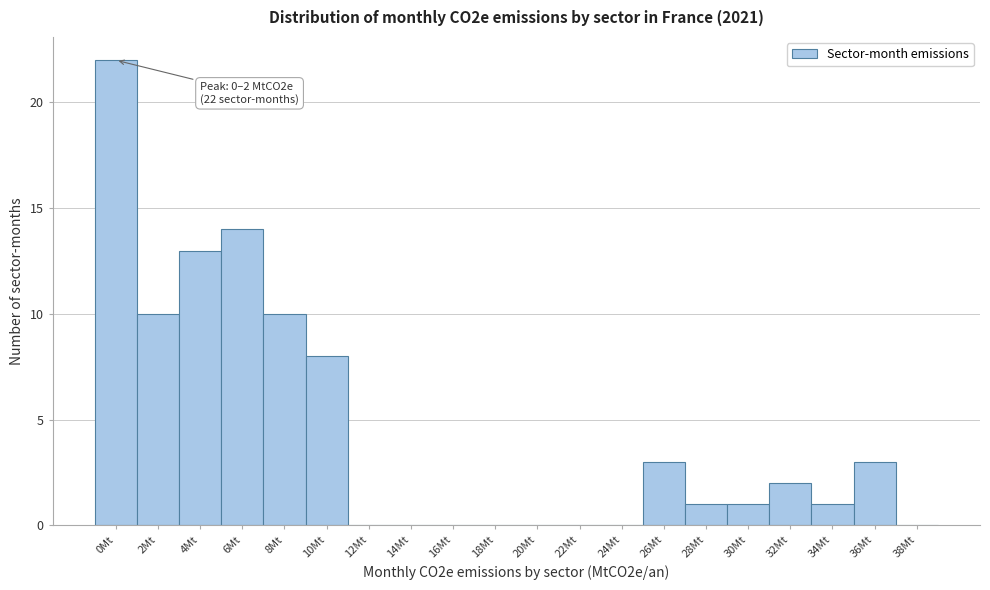

Reading left to right, transcribe all the data shown in this chart.

0Mt=22	2Mt=10	4Mt=13	6Mt=14	8Mt=10	10Mt=8	12Mt=0	14Mt=0	16Mt=0	18Mt=0	20Mt=0	22Mt=0	24Mt=0	26Mt=3	28Mt=1	30Mt=1	32Mt=2	34Mt=1	36Mt=3	38Mt=0